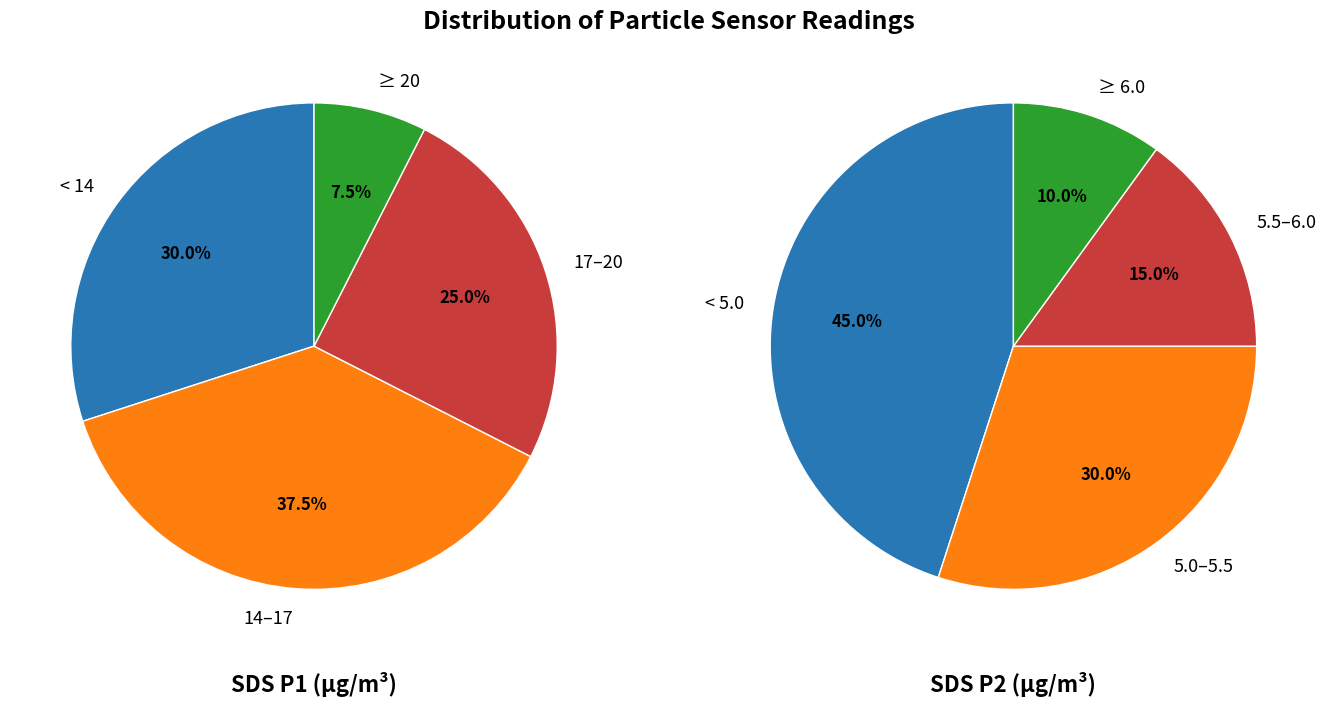

Does 17 represent more than half of the total?

No